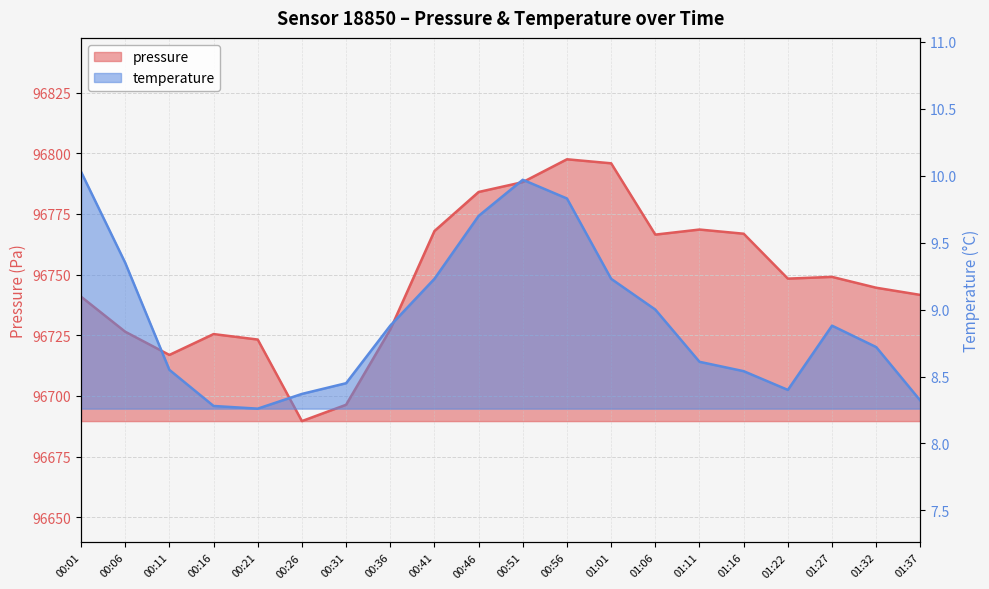

What is the label of the 8th point from the right?

01:01